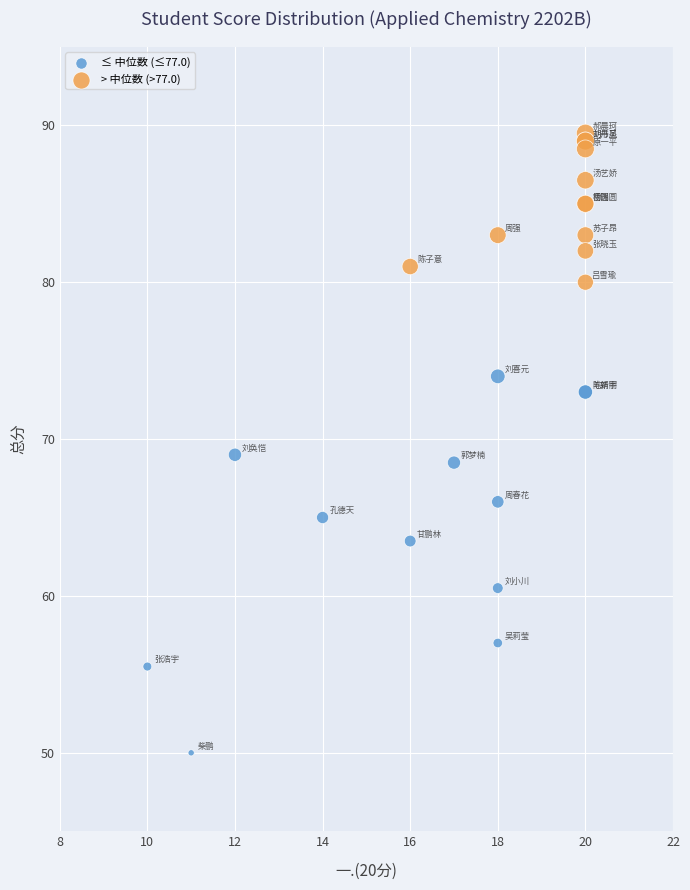

Which series has the widest spread of Y values?

≤ 中位数 (≤77.0)